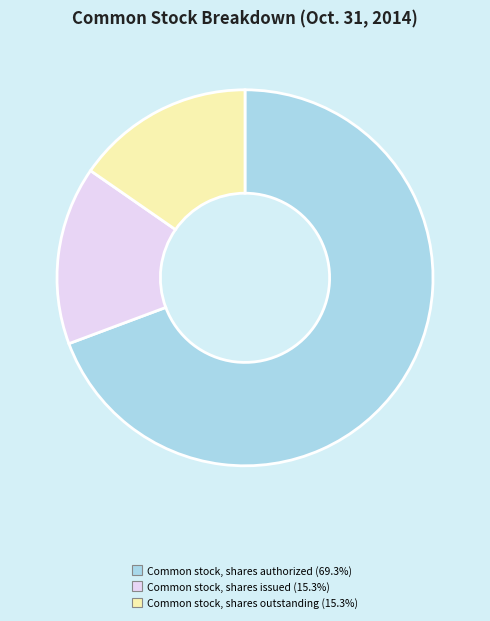

Is the sum of Common stock, shares issued (15.3%) and Common stock, shares authorized (69.3%) greater than half?

Yes